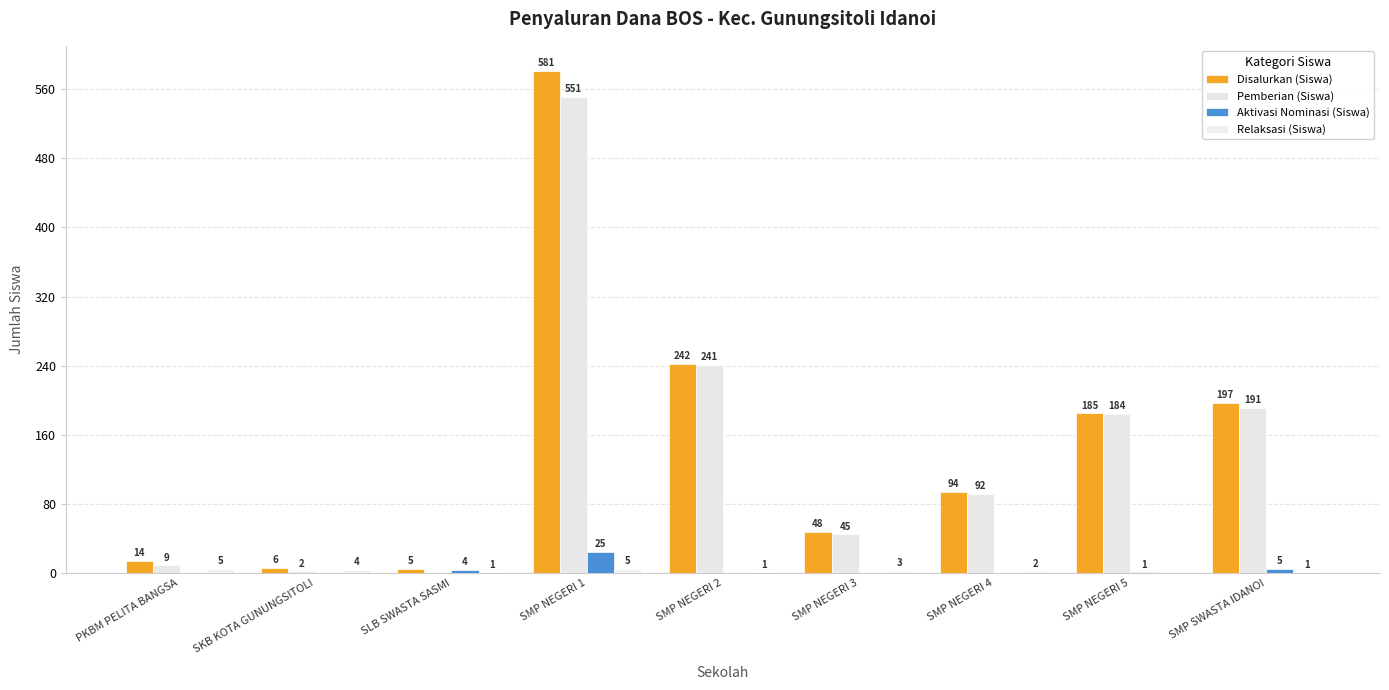

Which series changed the most between SMP NEGERI 4 and SMP SWASTA IDANOI?

Disalurkan (Siswa)